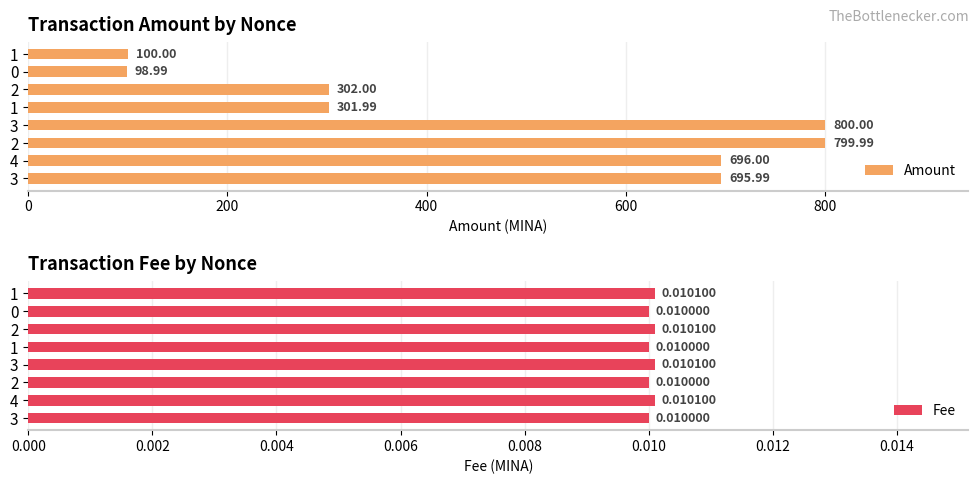

Is it true that Amount equals 800.0 at 3?

True